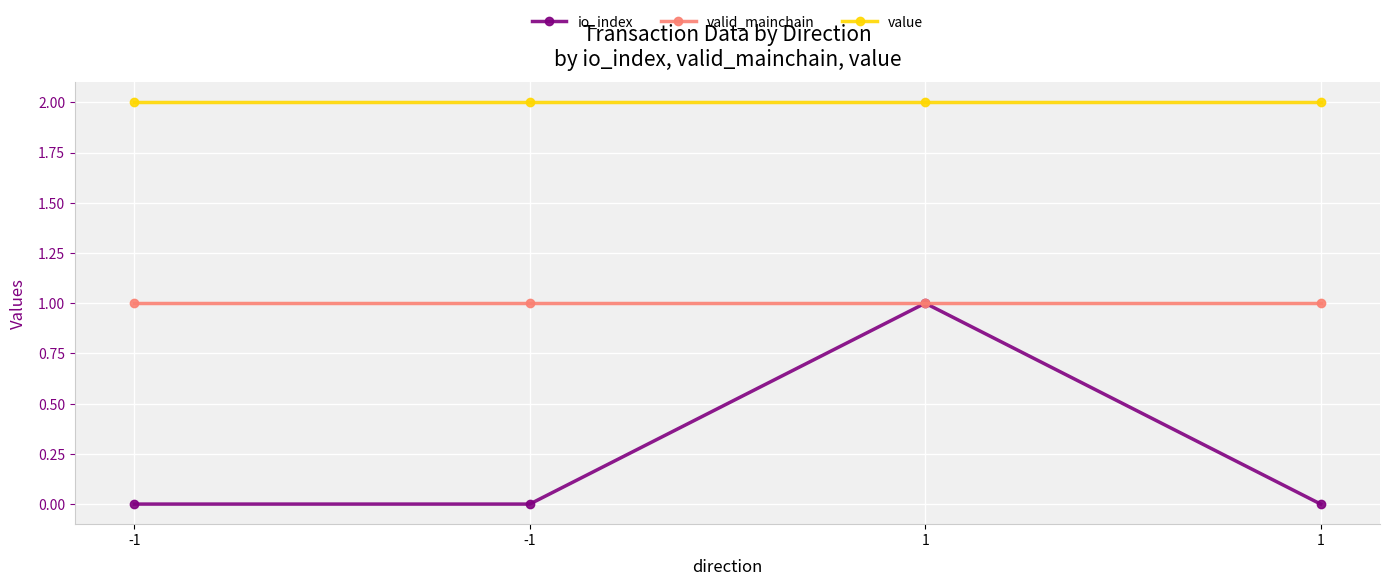

How many lines are shown in the chart?

3